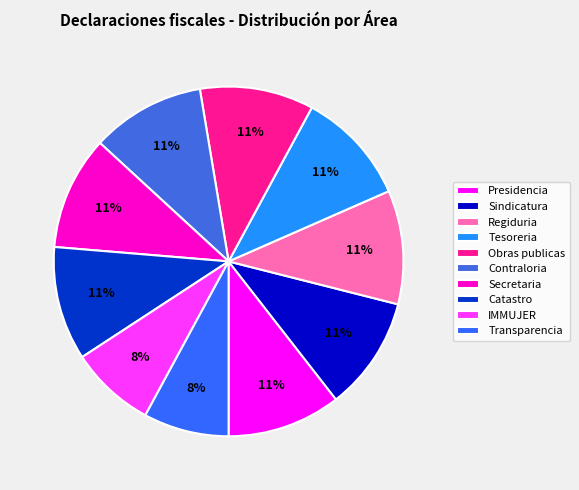

To the nearest percent, what percentage of the pie is Contraloria?

11%